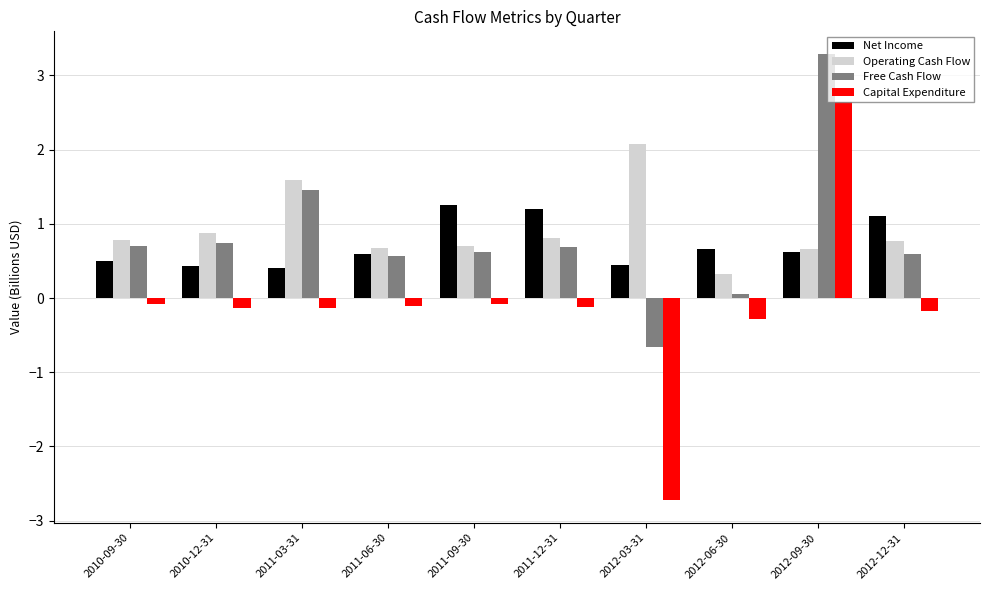

What is the difference between the Free Cash Flow values at 2011-09-30 and 2010-09-30?

0.1